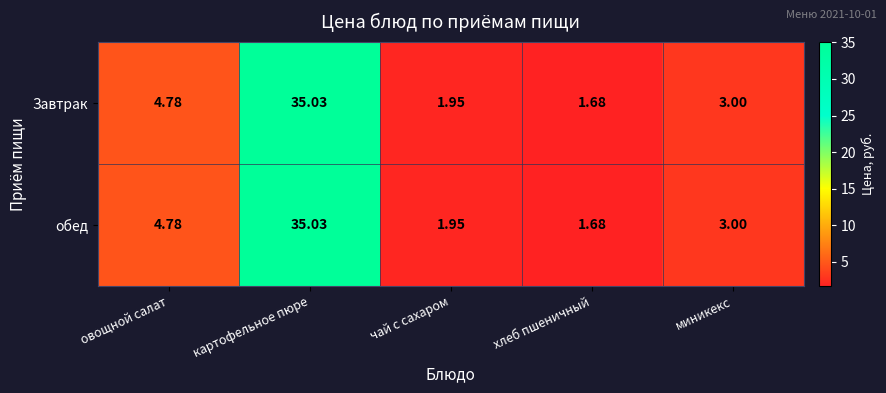

At which category does the chart reach its peak across all series?

картофельное пюре